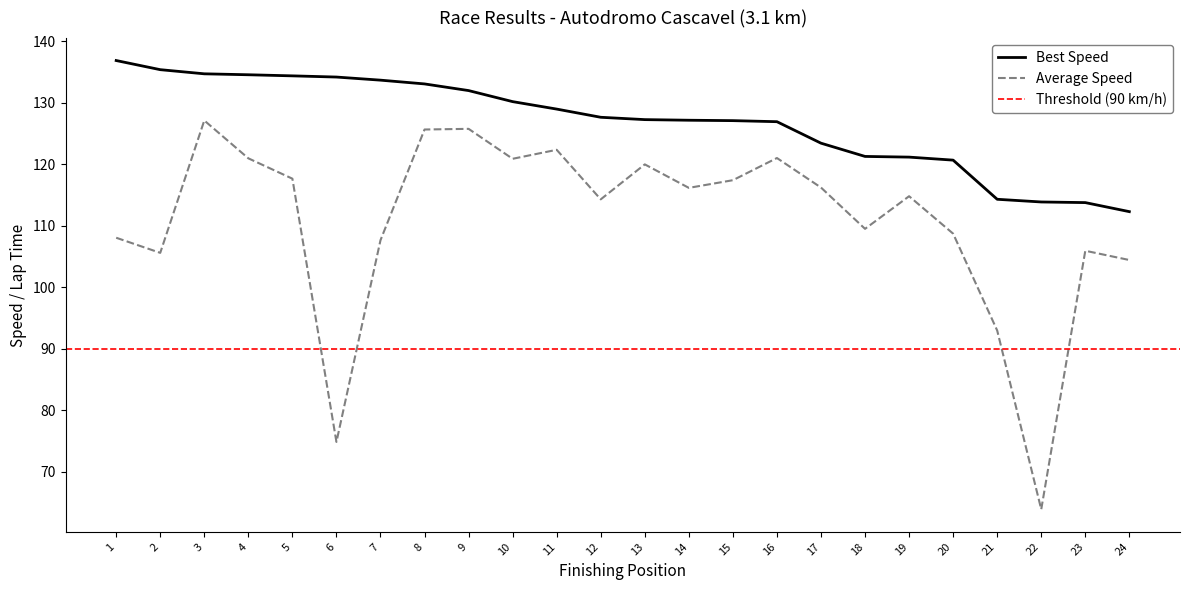

What is the difference between the maximum and minimum values in the Average Speed series?

63.3